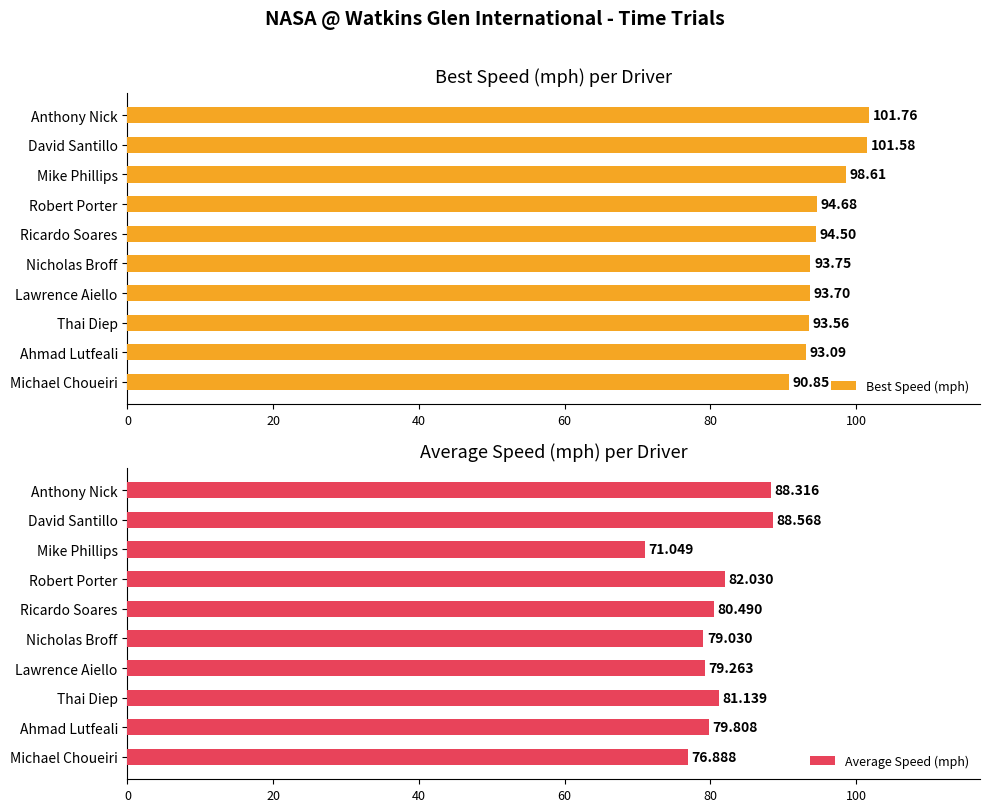

True or false: Best Speed (mph) has a value of 157.6 at Lawrence Aiello.

False